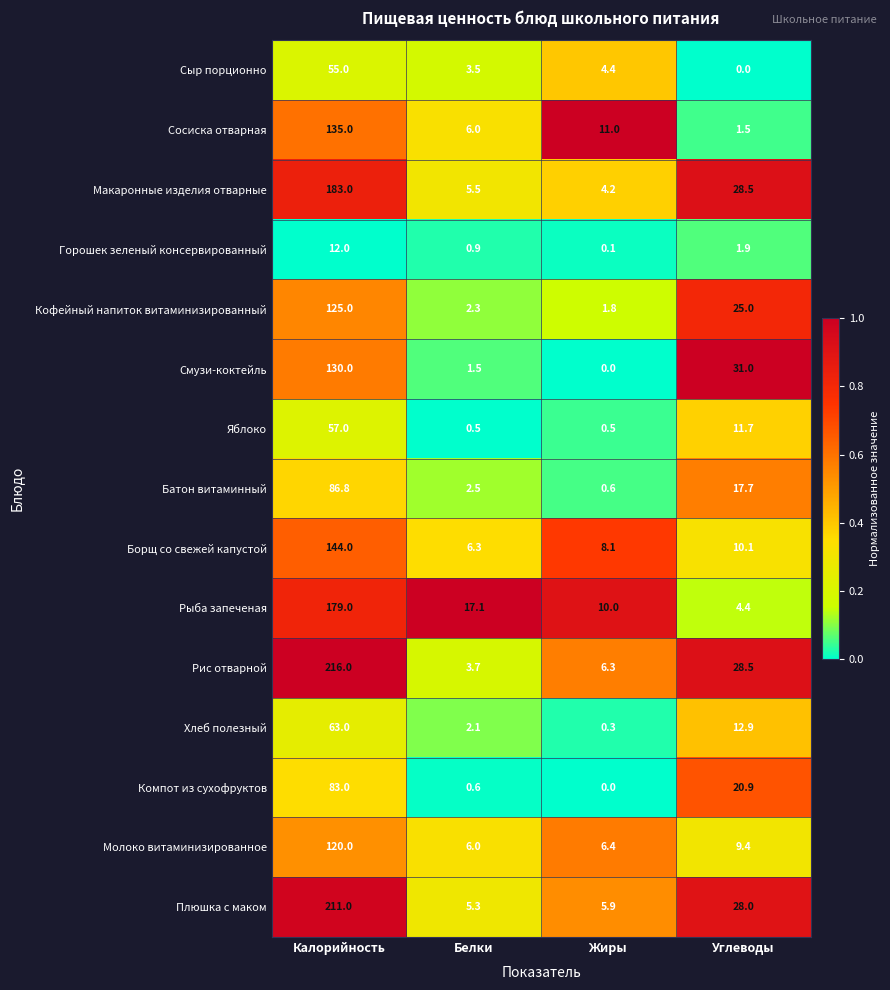

The Молоко витаминизированное series shows 120.0 at Калорийность. True or false?

True